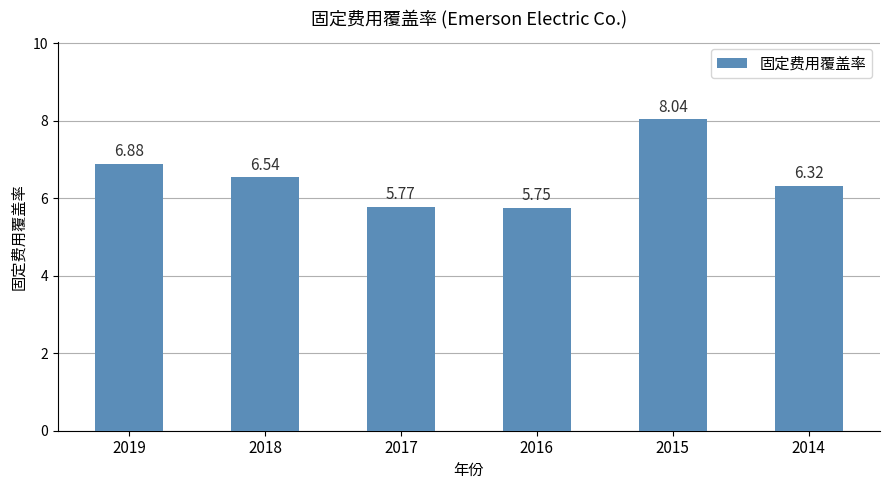

List the labels in order of value, smallest first.

2016, 2017, 2014, 2018, 2019, 2015